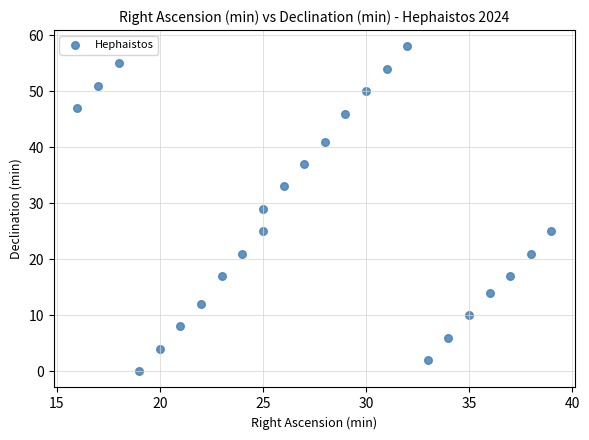

What is the range of X values (max minus min)?

23